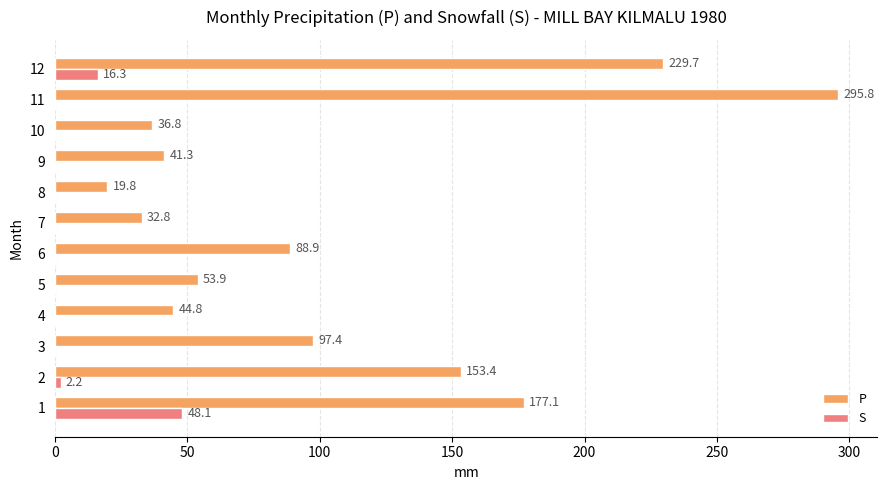

What are all the series names shown in the legend?

P, S